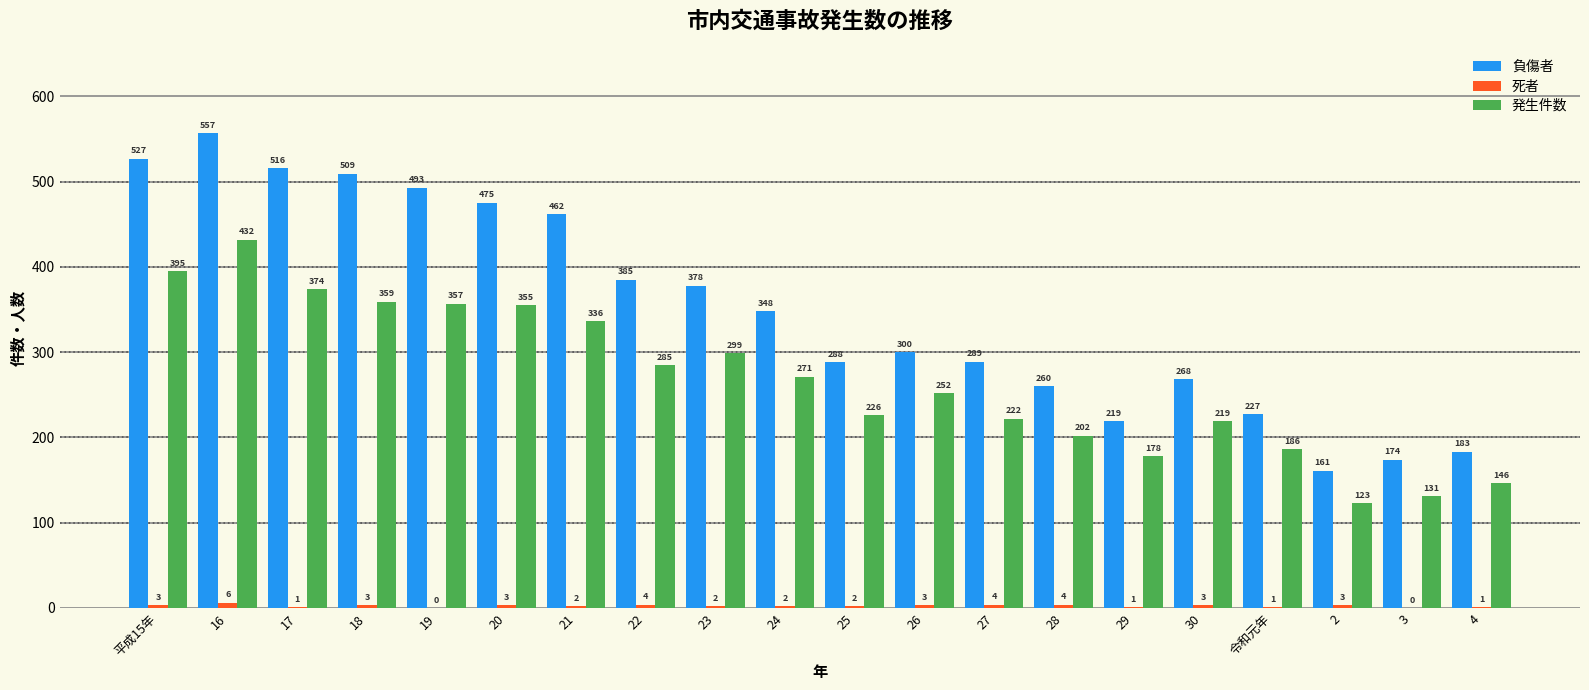

At which category is the sum across all series the highest?

16